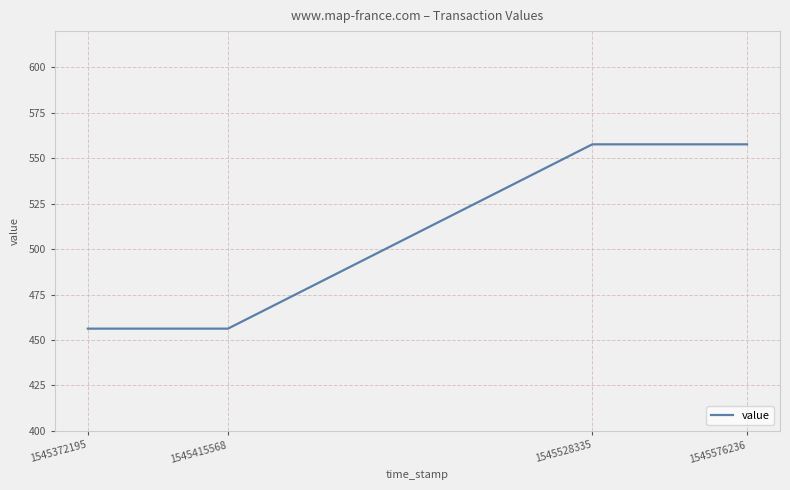

The value at 1545415568 is 773.3. True or false?

False